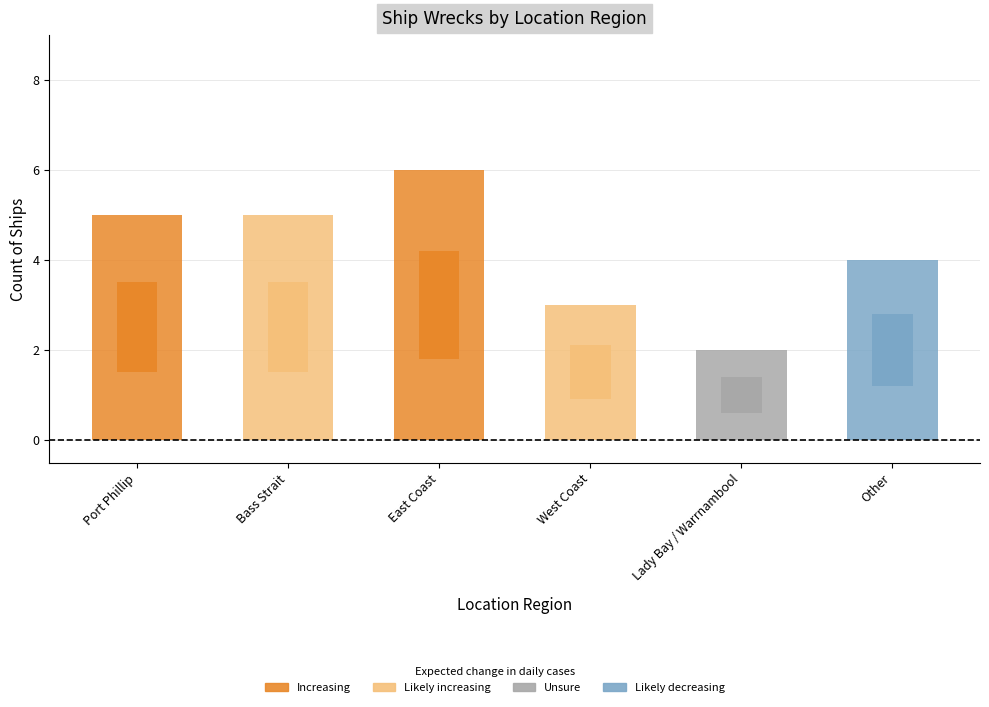

At which label is the value closest to 4?

Other